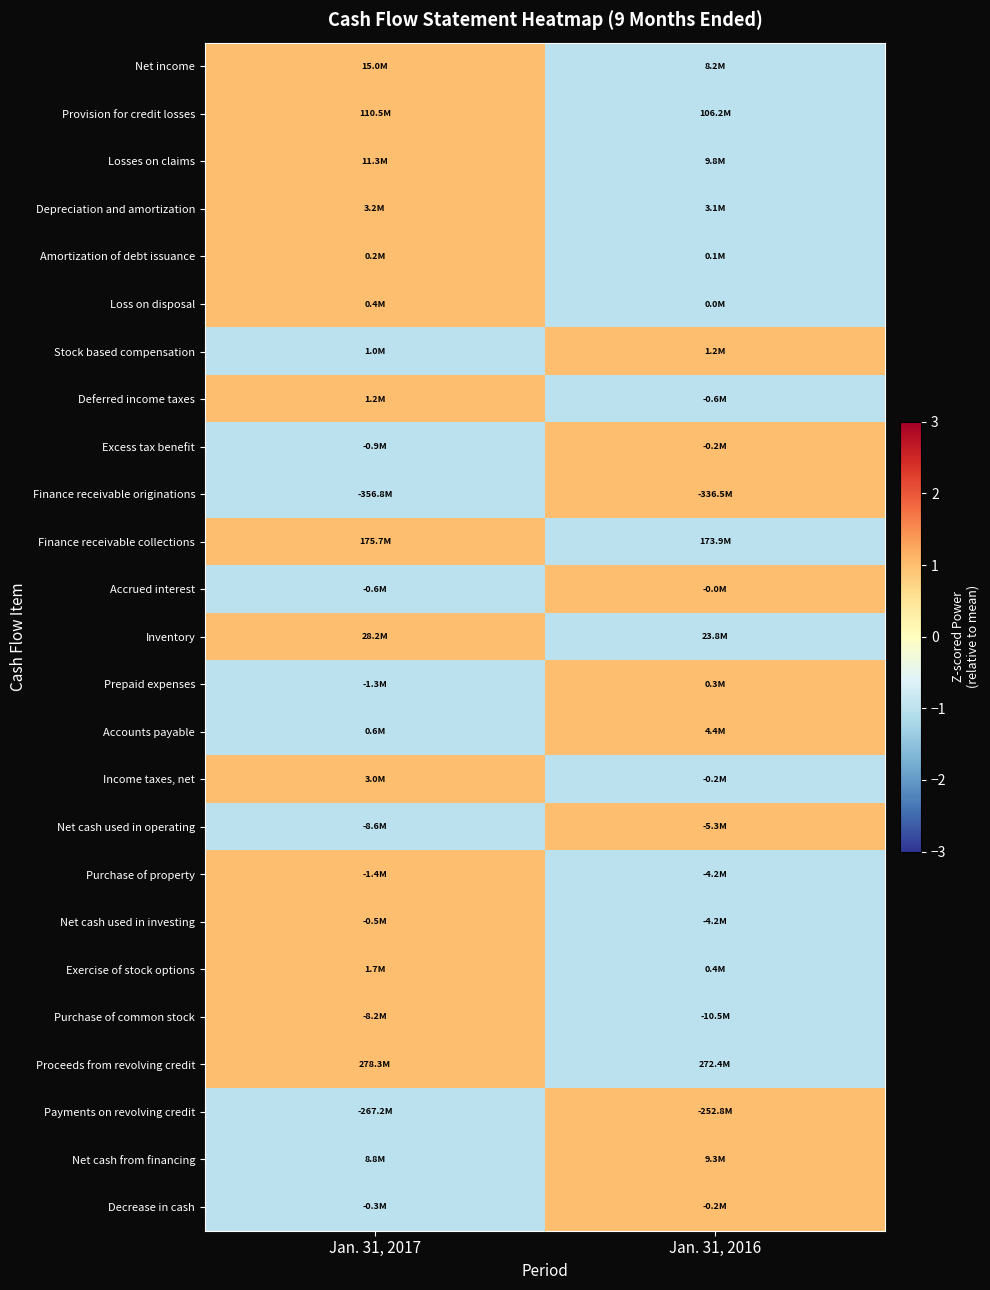

Rank the series at Jan. 31, 2017 from highest to lowest value.

Net income, Provision for credit losses, Losses on claims, Depreciation and amortization, Amortization of debt issuance, Loss on disposal, Deferred income taxes, Finance receivable collections, Inventory, Income taxes, net, Purchase of property, Net cash used in investing, Exercise of stock options, Purchase of common stock, Proceeds from revolving credit, Stock based compensation, Excess tax benefit, Finance receivable originations, Accrued interest, Prepaid expenses, Accounts payable, Net cash used in operating, Payments on revolving credit, Net cash from financing, Decrease in cash